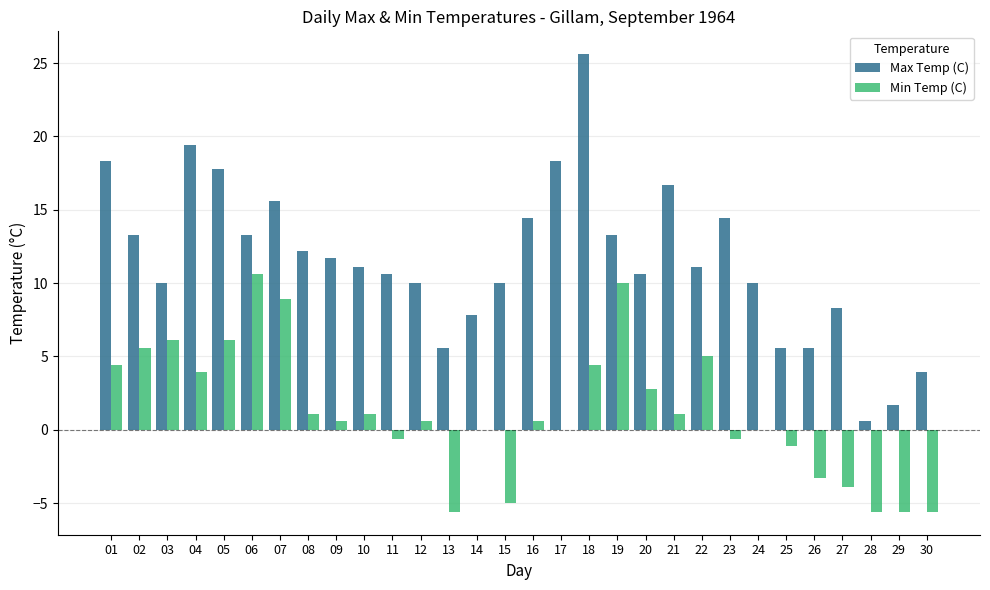

At which category is the sum across all series the highest?

18